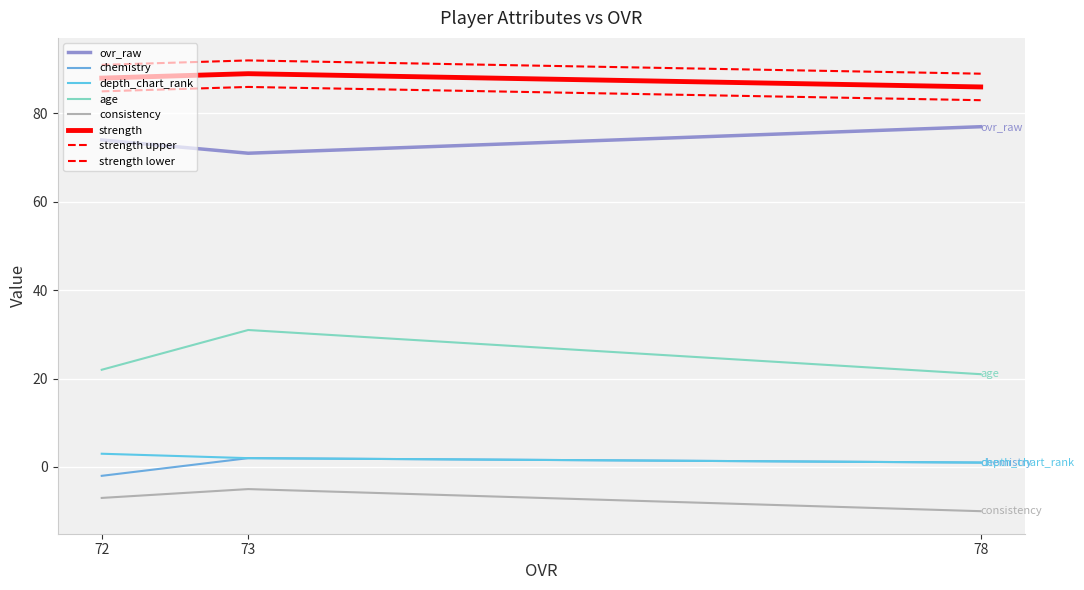

At which category does the chart reach its peak across all series?

73